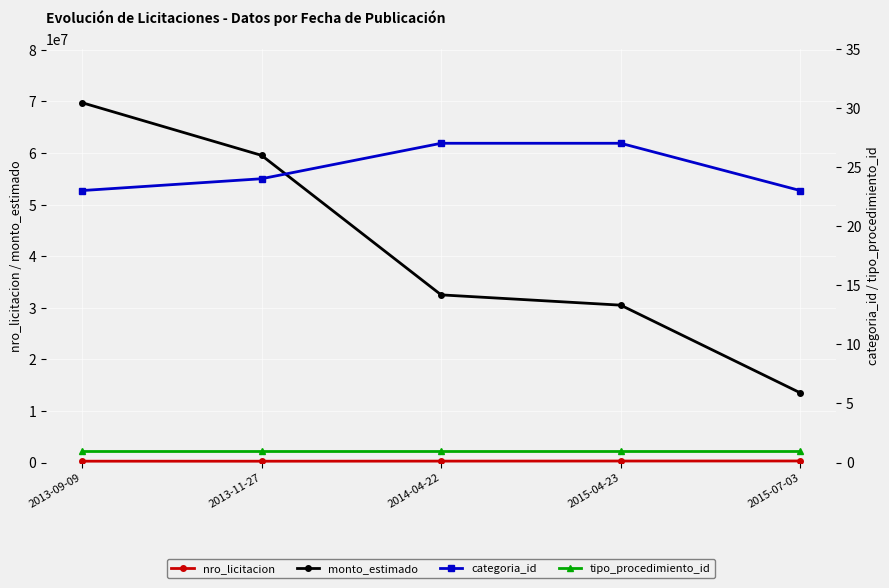

How many data points in nro_licitacion are less than 271050?

2